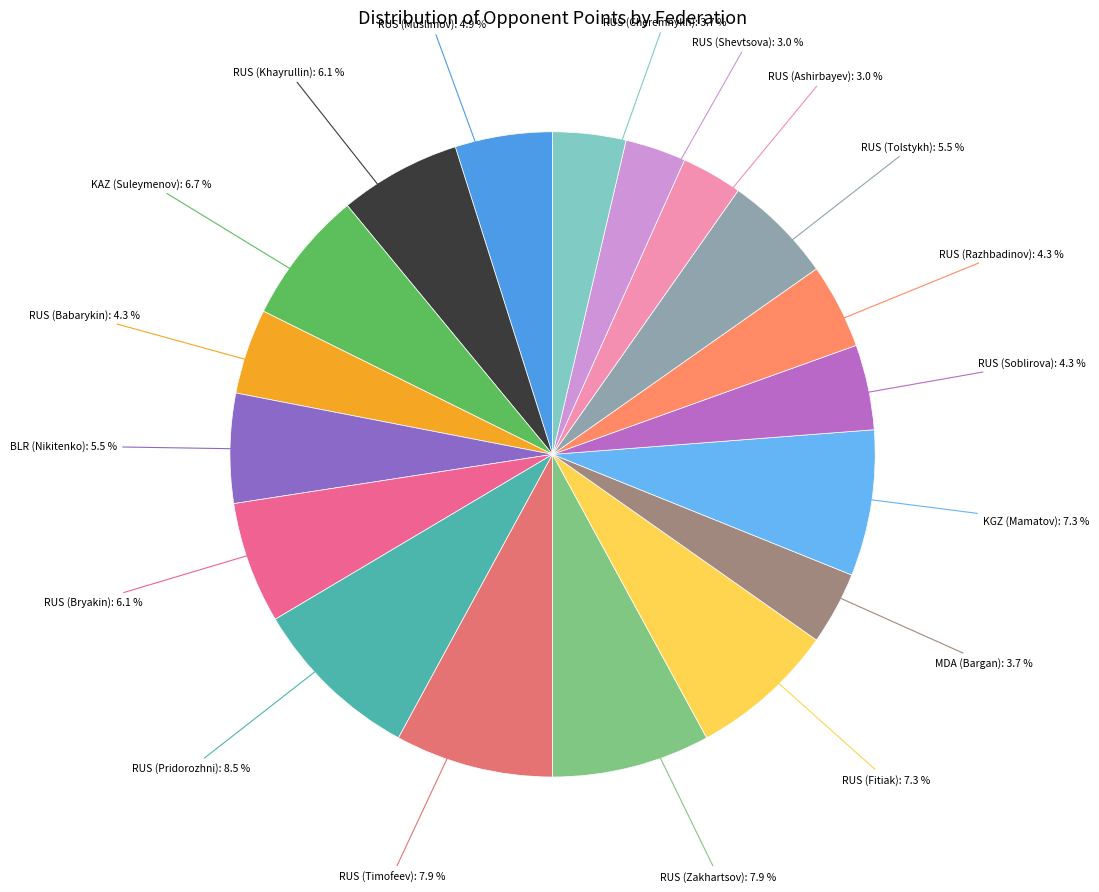

What is the ratio of the value at RUS (Fitiak) to the value at MDA (Bargan)?

2.0